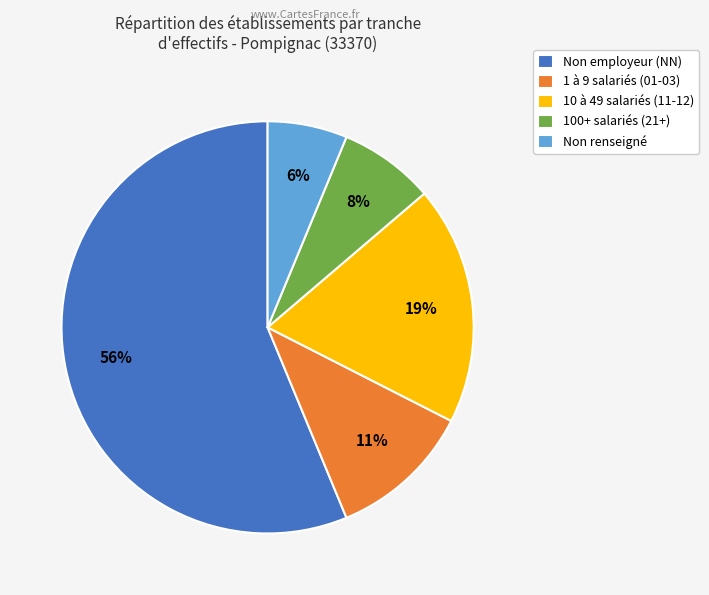

To the nearest percent, what is the difference between the largest and smallest slice percentages?

50%